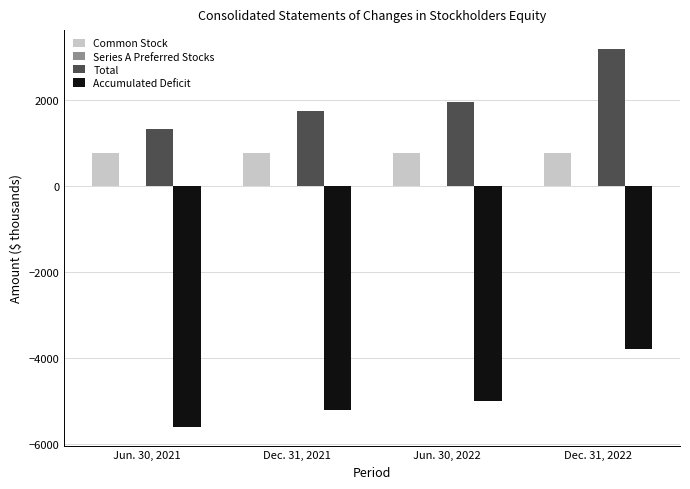

Which series has the widest spread of values?

Total